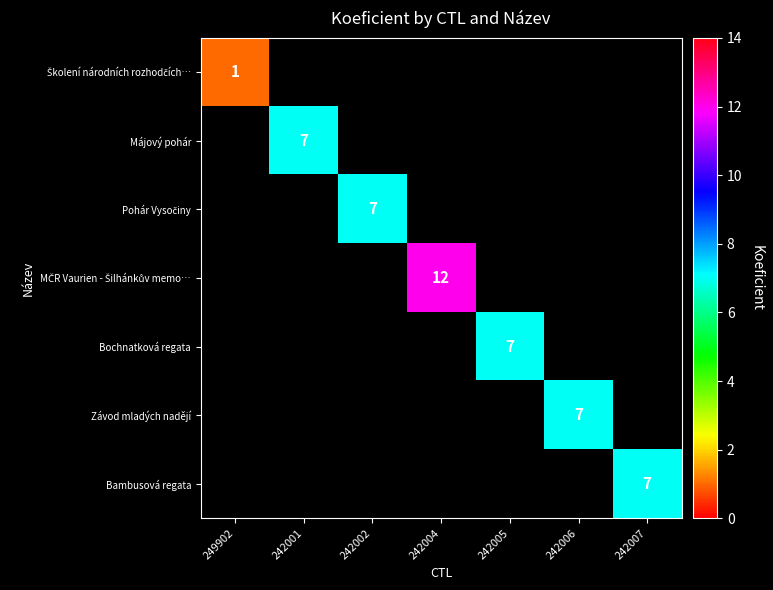

True or false: Bambusová regata has a value of 5 at 242007.

False